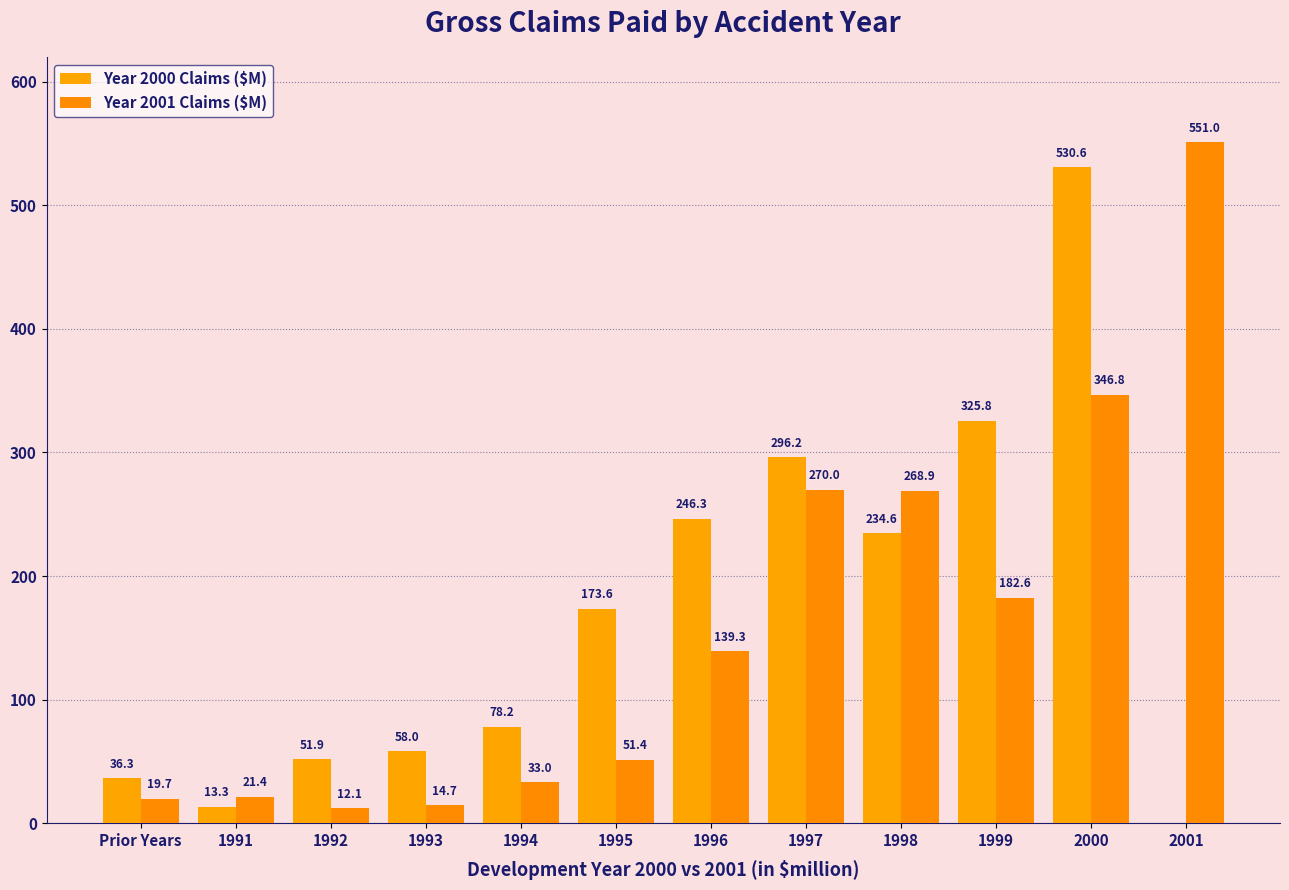

True or false: Year 2000 Claims ($M) has a value of -179.4 at 2001.

False